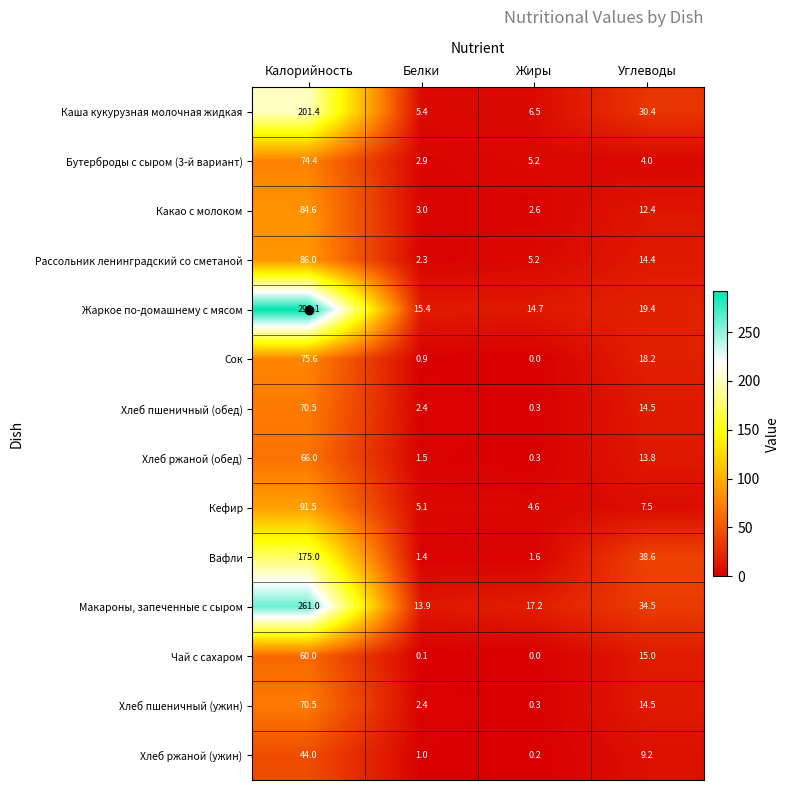

At which category is the sum across all series the highest?

Калорийность